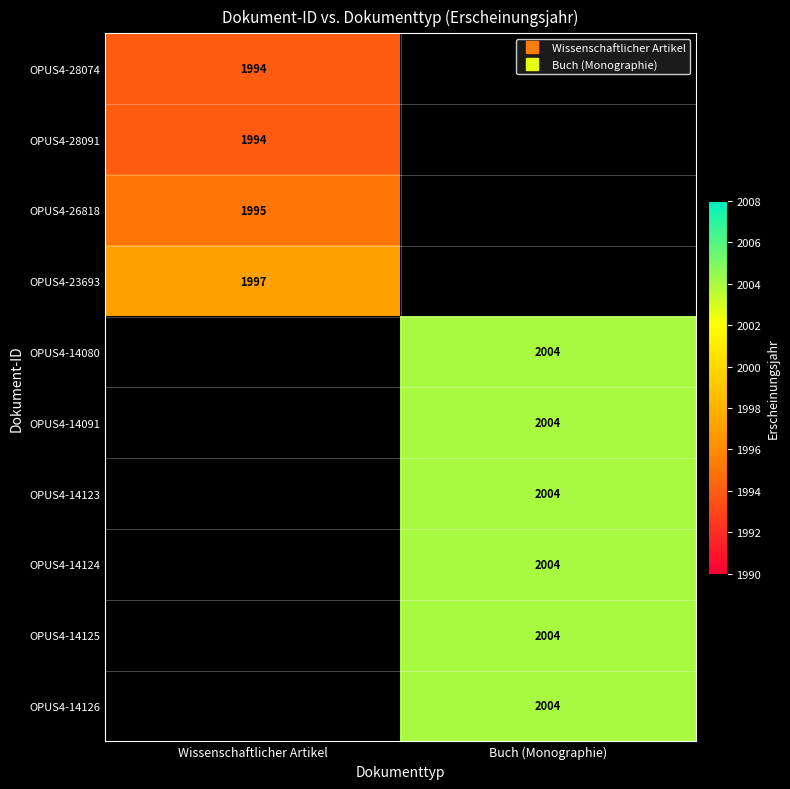

Is the value of OPUS4-14125 at Buch (Monographie) greater than the value of OPUS4-26818 at Wissenschaftlicher Artikel?

Yes